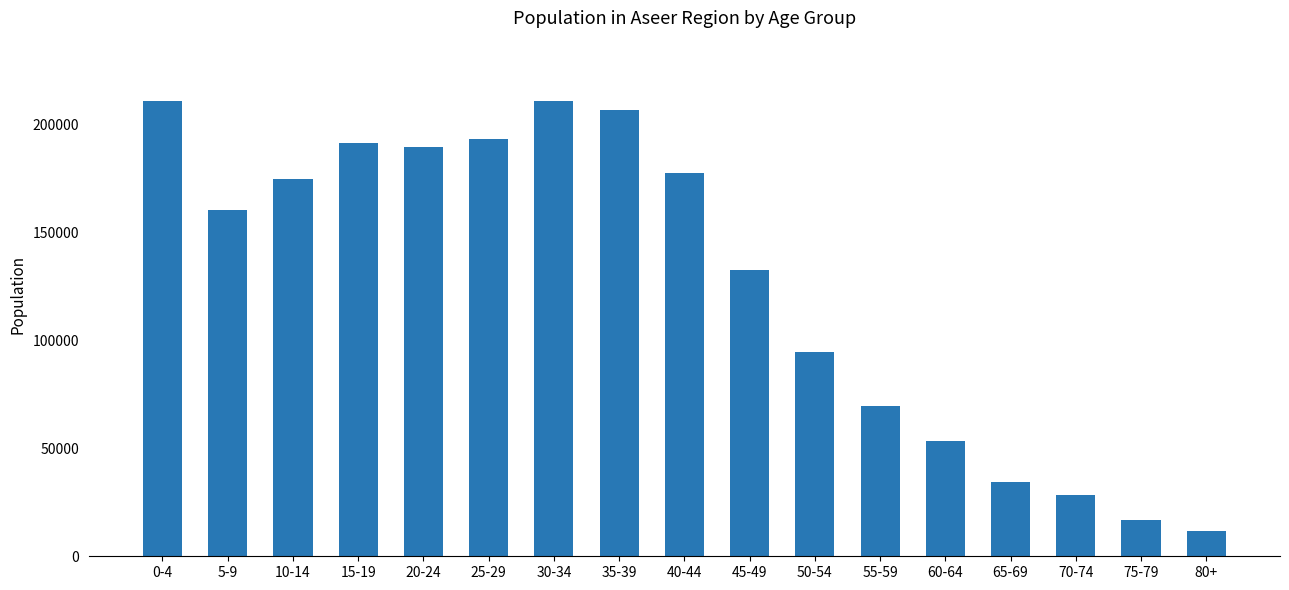

Does the chart contain any negative values?

No